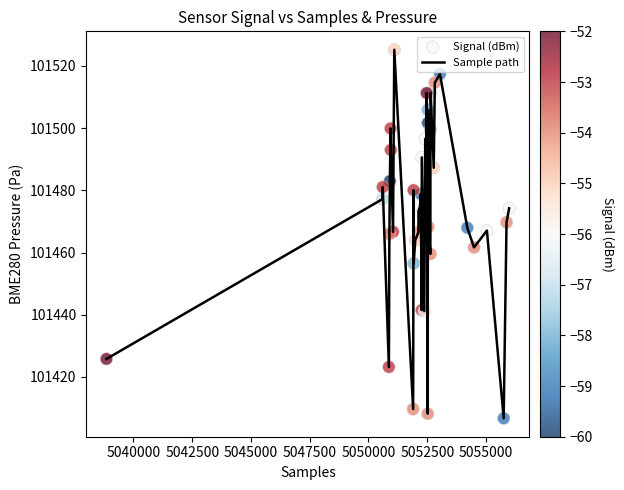

What is the smallest value displayed?

101406.7